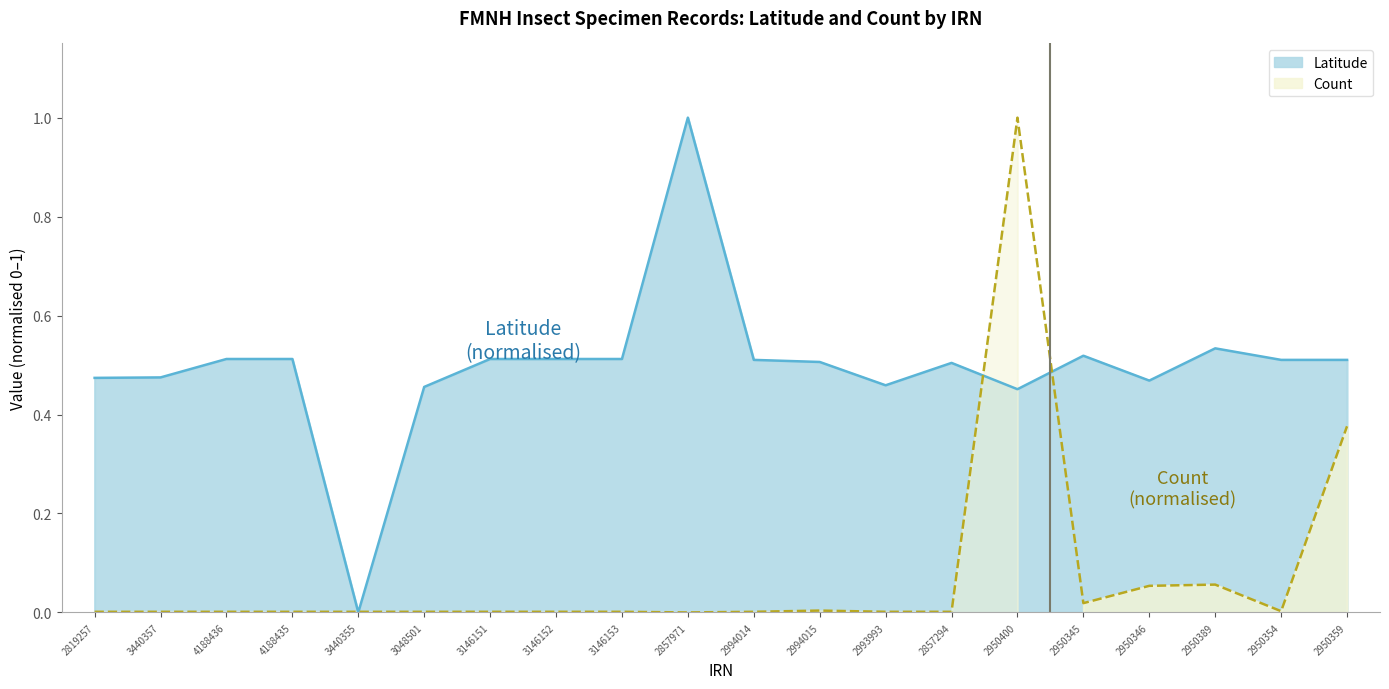

What are all the series names shown in the legend?

Latitude, Count